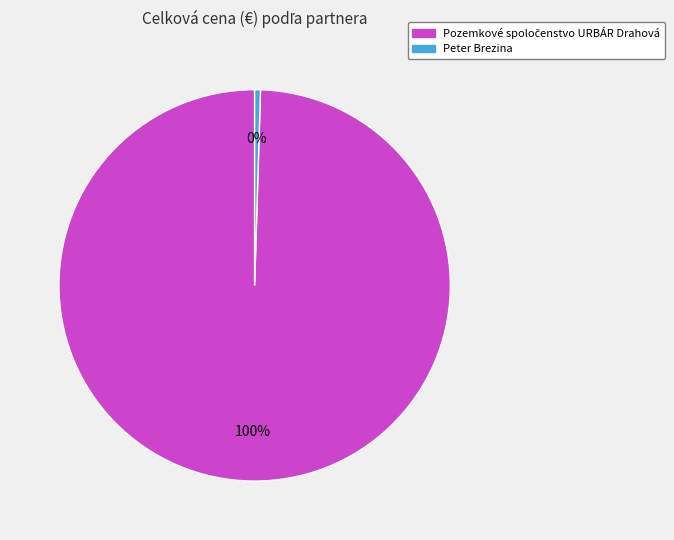

To the nearest percent, what is the average slice percentage?

50%